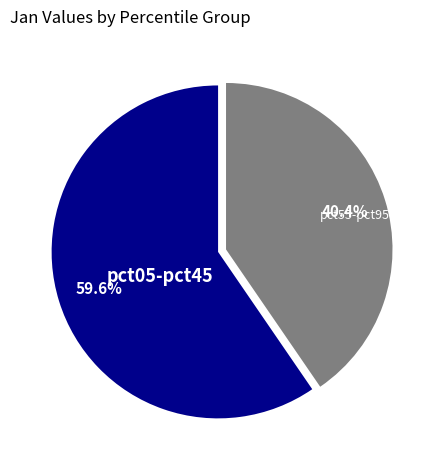

Is there a majority slice in this chart?

Yes